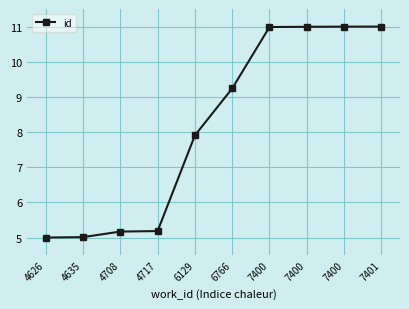

List the labels in order of value, largest first.

7401, 7400, 7400, 7400, 6766, 6129, 4717, 4708, 4635, 4626